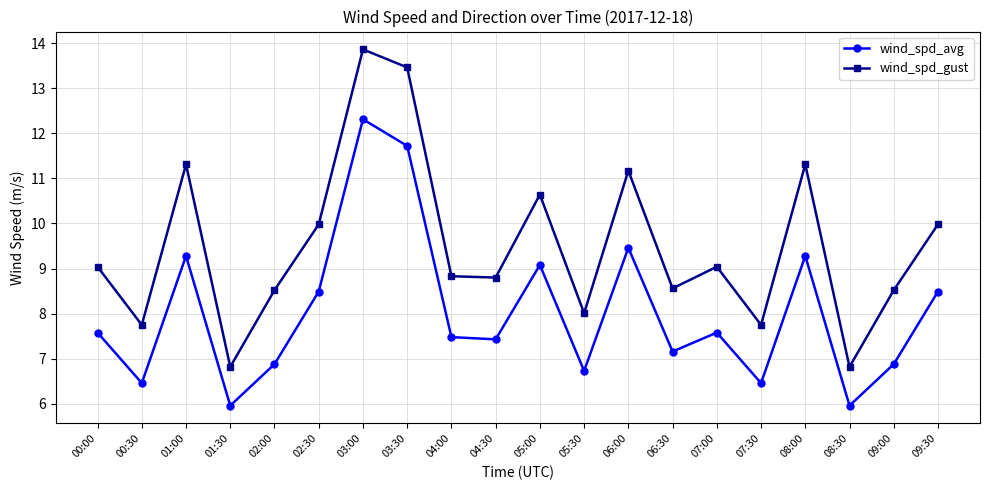

At which category is the sum across all series the highest?

03:00